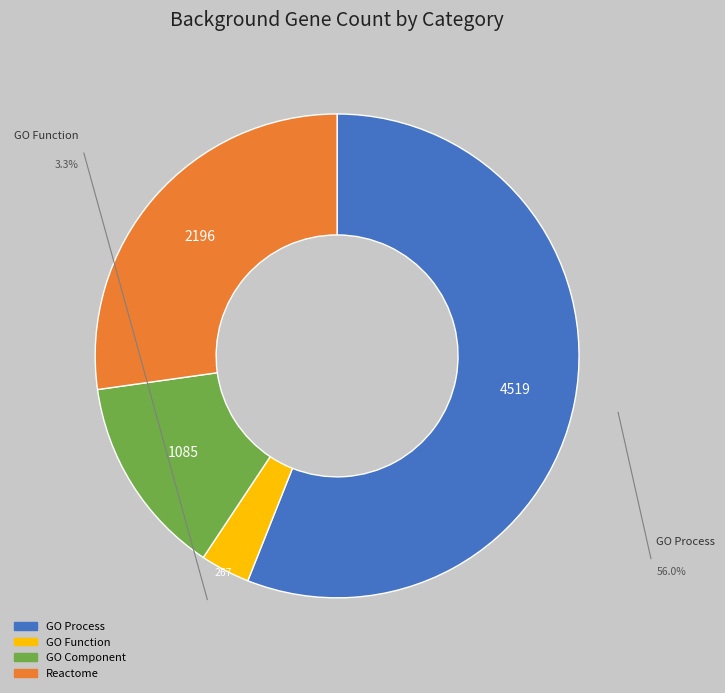

Between Reactome and Reactome, which is larger?

Reactome